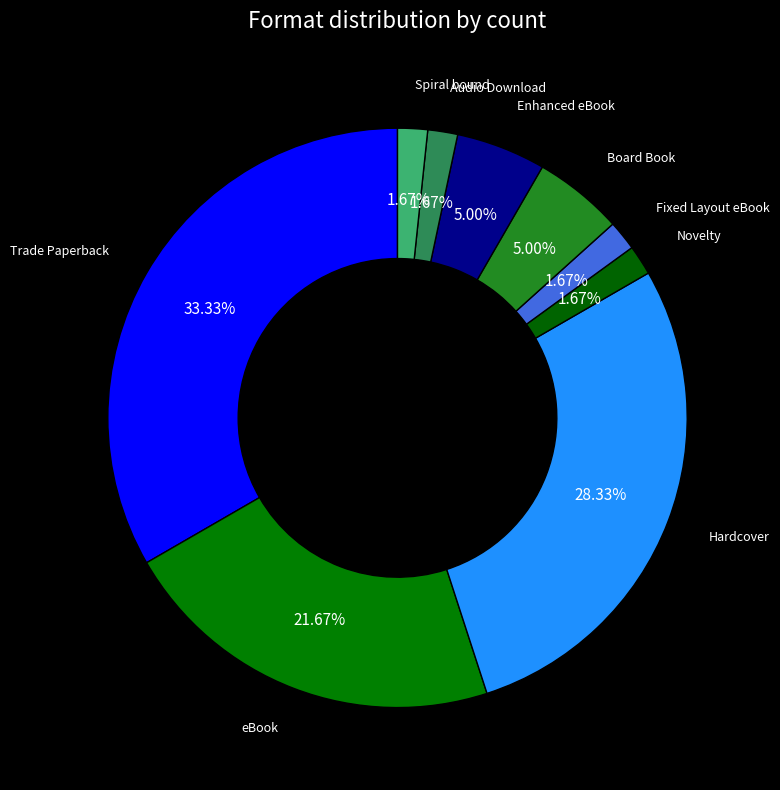

How many slices are in this pie chart?

9